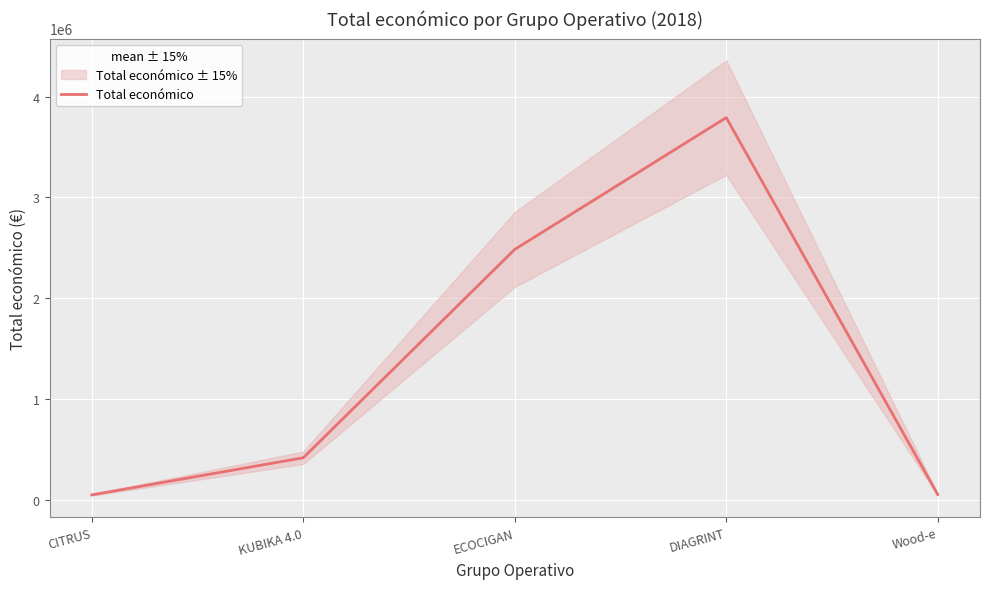

What is the minimum value shown in the chart?

46300